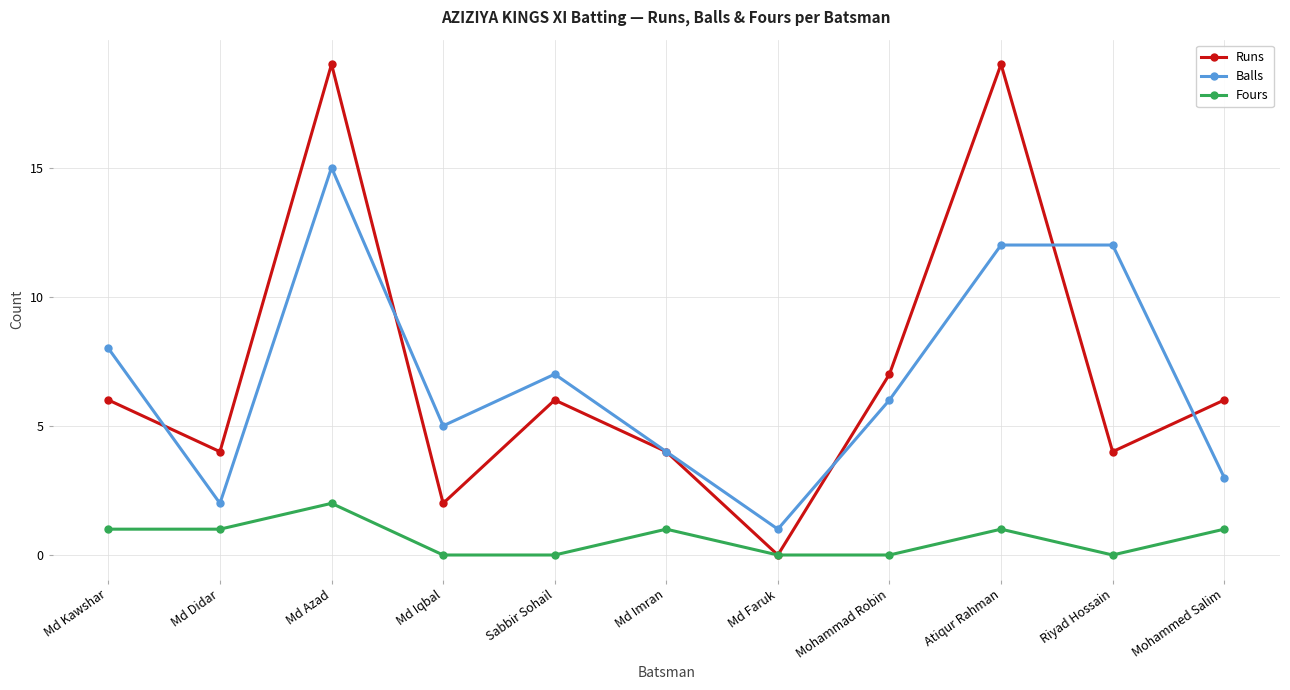

True or false: Balls and Fours cross at least once.

False